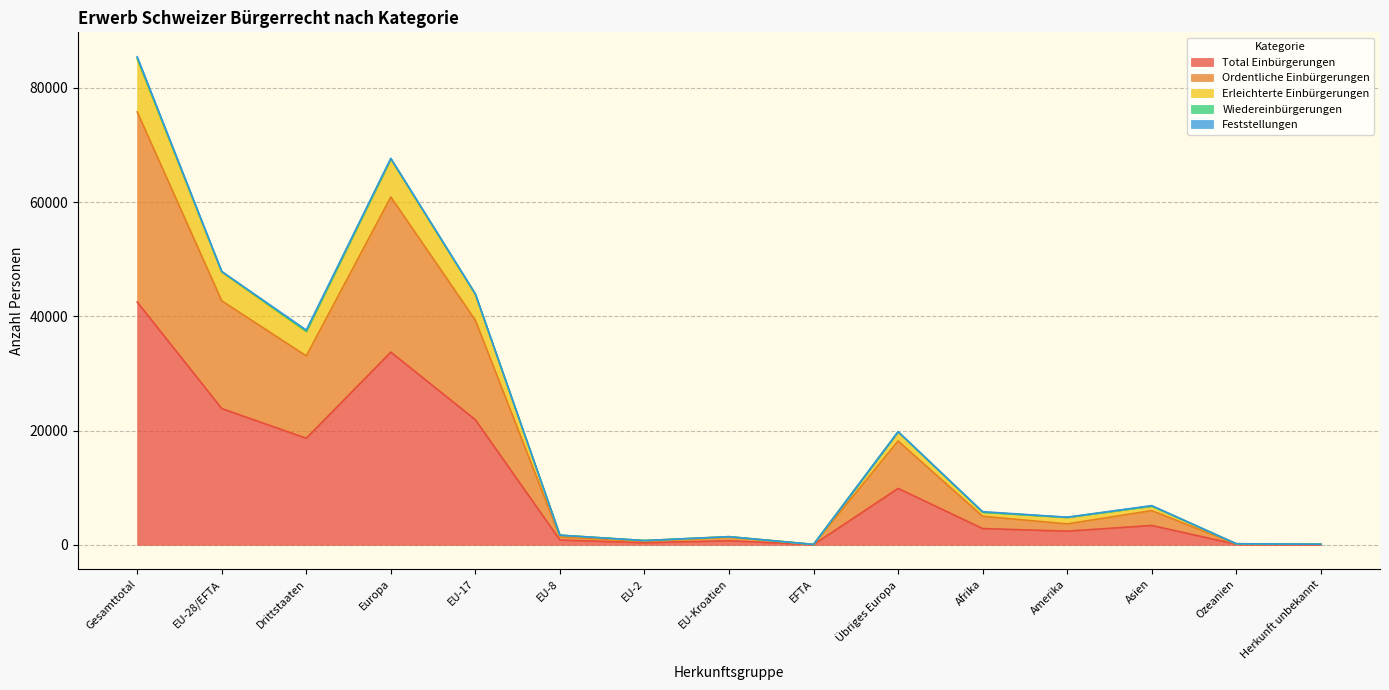

What position from the left is Ozeanien?

14